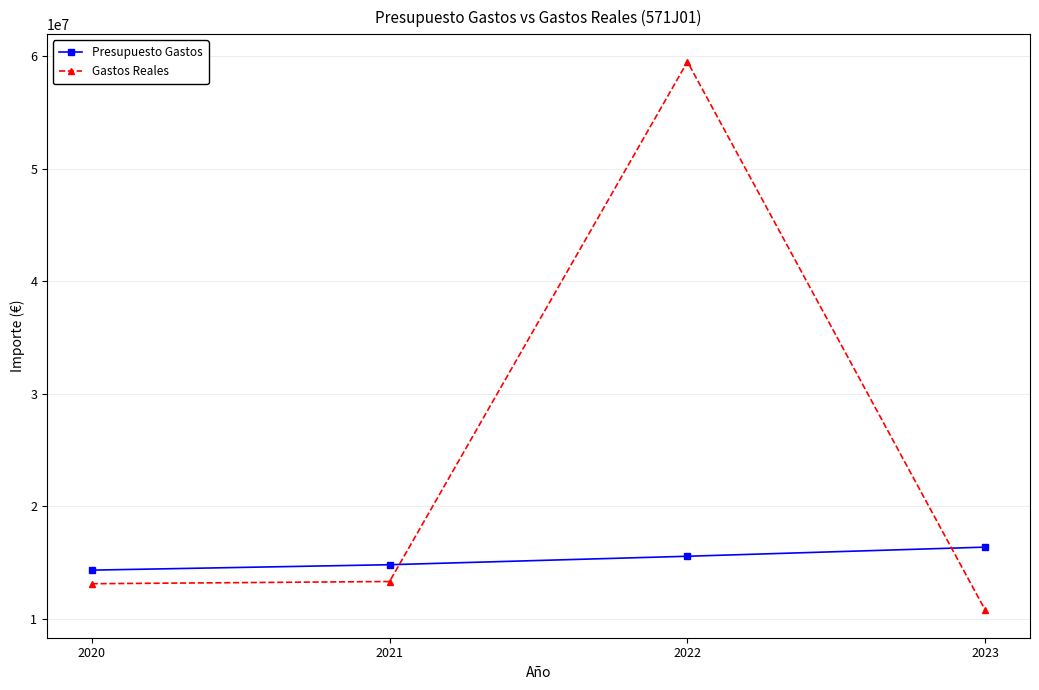

Is the value of Gastos Reales at 2023 greater than the value of Presupuesto Gastos at 2022?

No